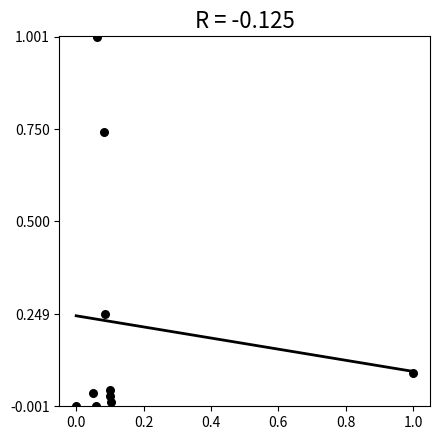

What is the range of X values (max minus min)?

1.0